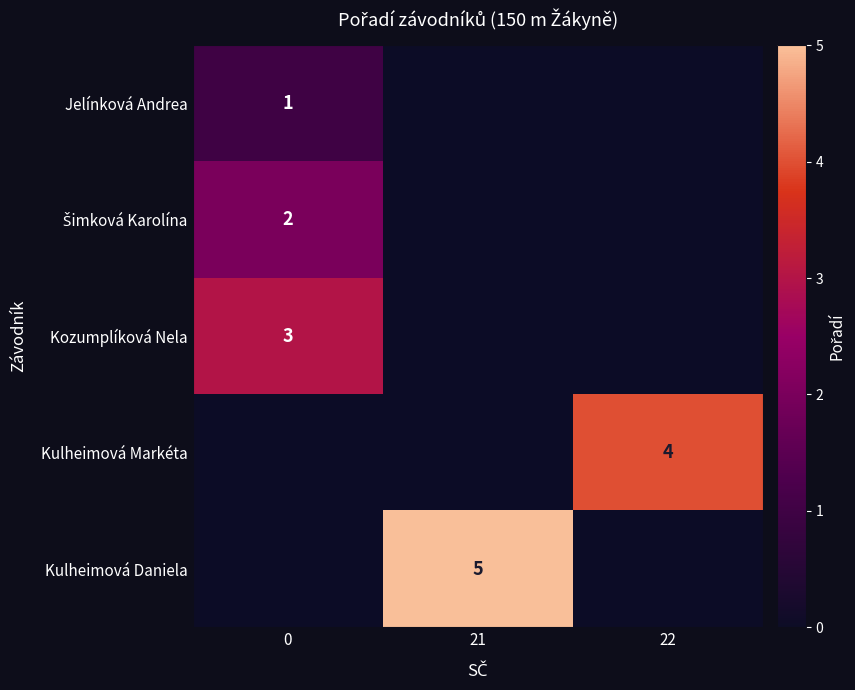

The value of Kozumplíková Nela at 0 is 3. True or false?

True